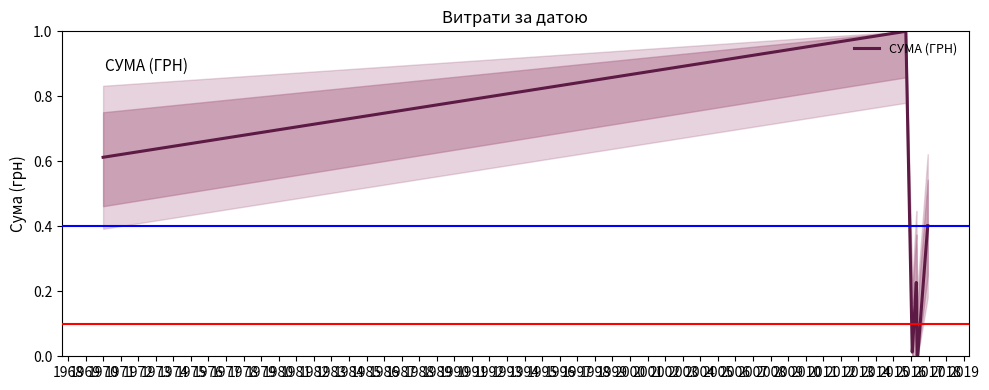

Reading right to left, list all the values displayed in this chart.

0.4	0.0	0.0	0.2	0.2	0.1	0.0	1.0	0.6